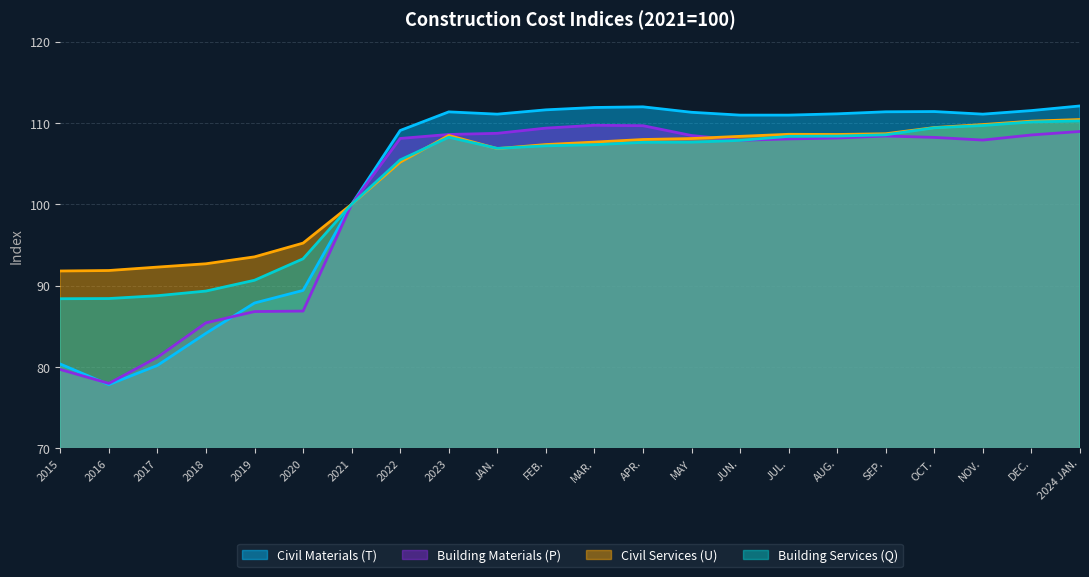

Rank the series at 2016 from highest to lowest value.

Civil Services (U), Building Services (Q), Building Materials (P), Civil Materials (T)